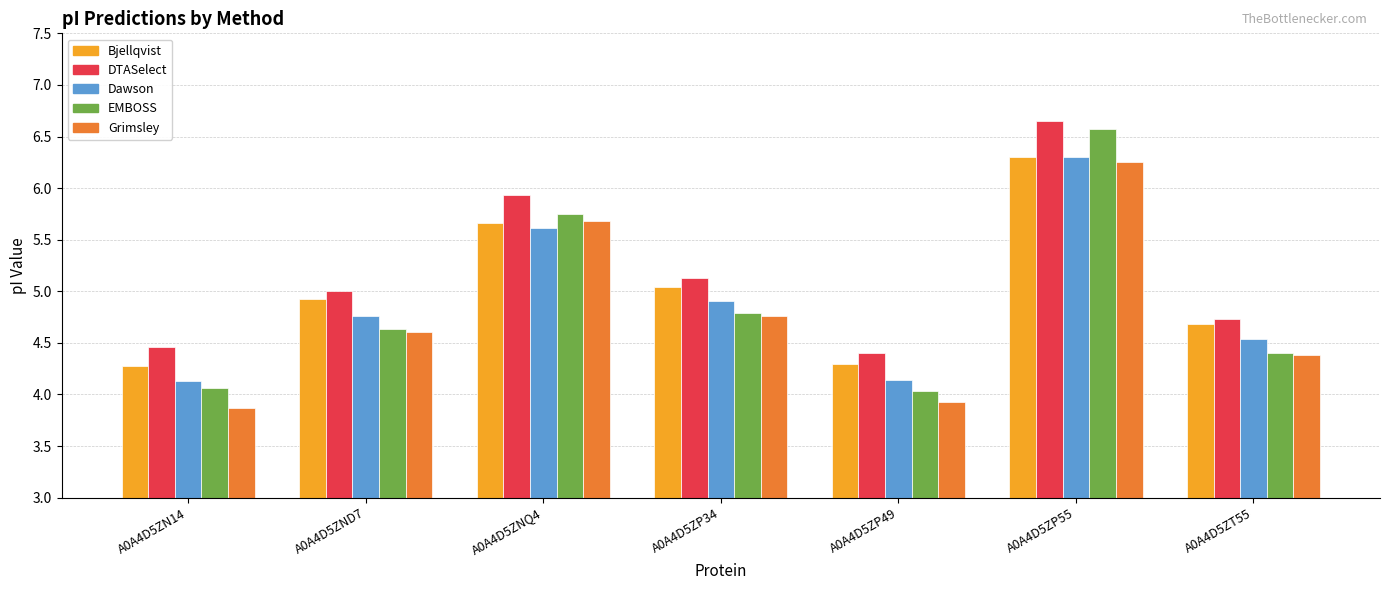

Which series has the largest total across all categories?

DTASelect